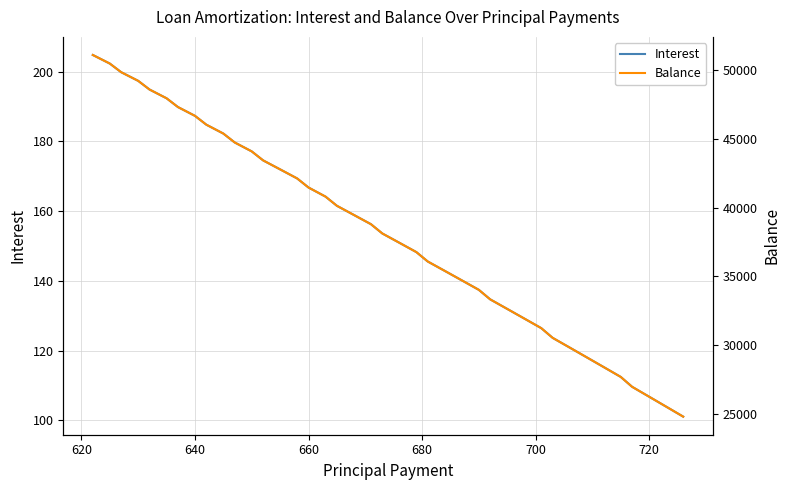

True or false: Balance has more than 0 interior local peaks.

False